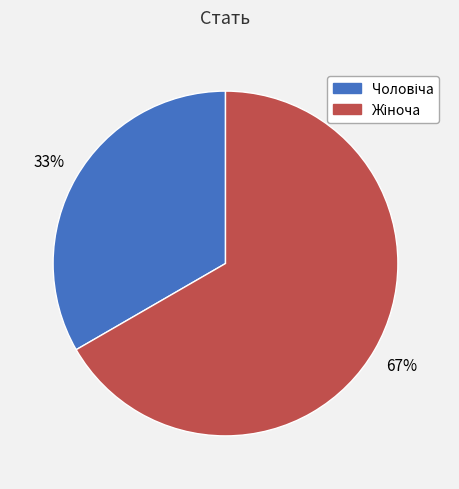

To the nearest percent, what is the average slice percentage?

50%